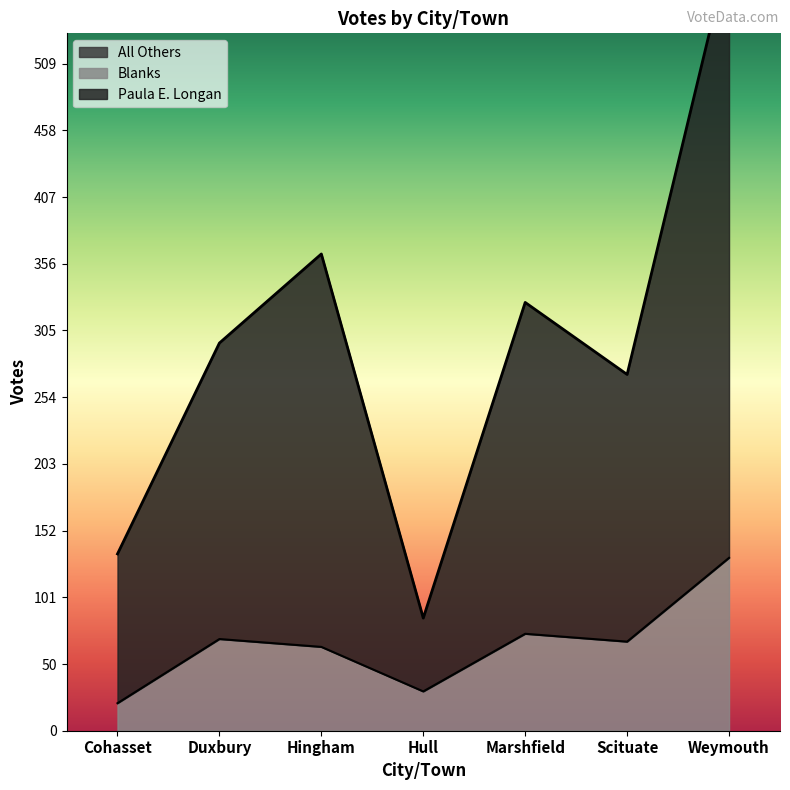

Where is the first local maximum for Paula E. Longan?

Hingham